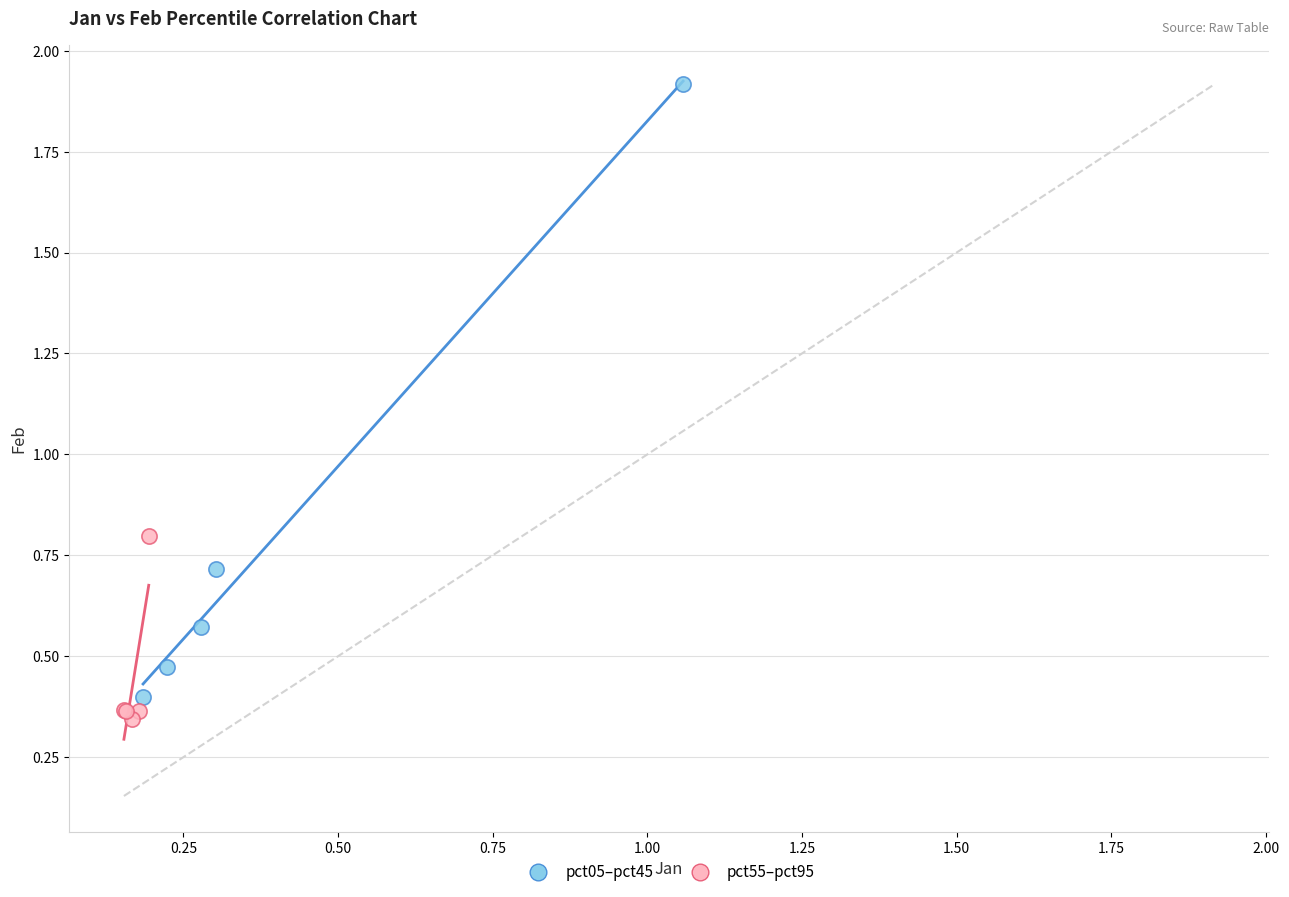

Which series has the largest Y range (max minus min)?

pct05–pct45